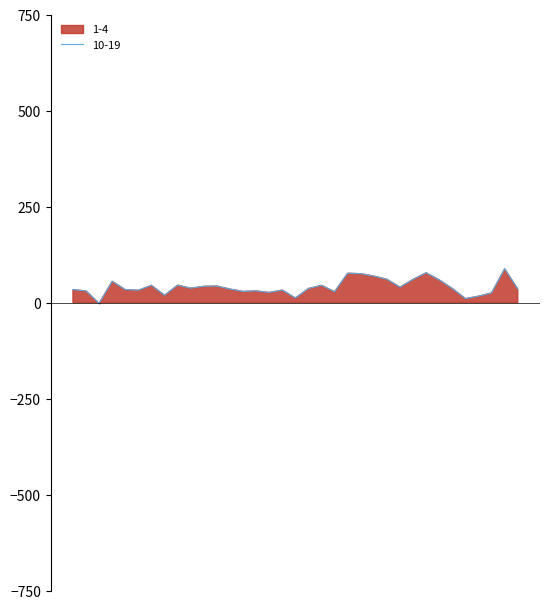

The value at 101 is 48.4. True or false?

False